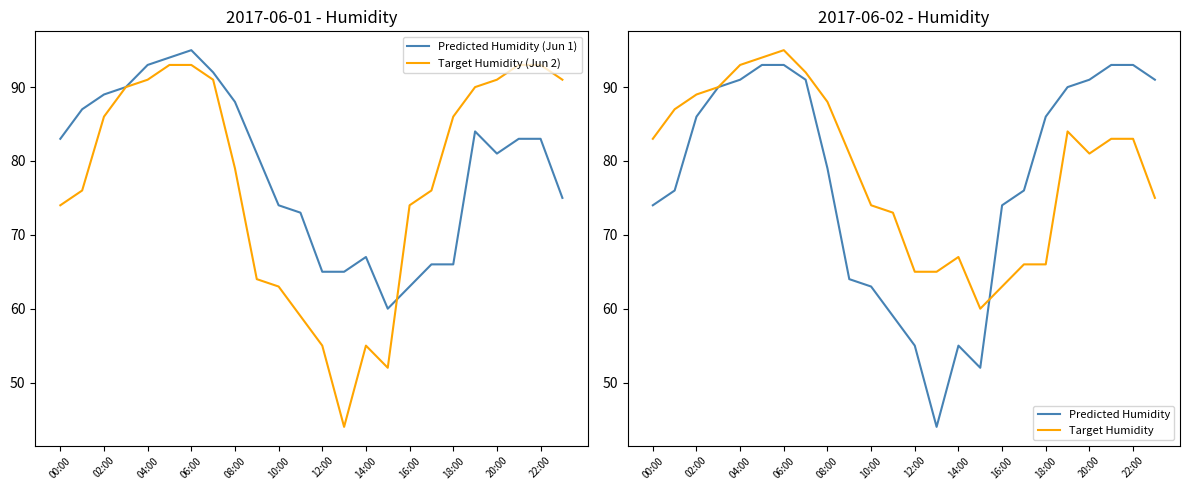

Reading left to right, list all the values displayed in this chart.

Predicted Humidity (Jun 1): 83	87	89	90	93	94	95	92	88	81	74	73	65	65	67	60	63	66	66	84	81	83	83	75
Target Humidity (Jun 2): 74	76	86	90	91	93	93	91	79	64	63	59	55	44	55	52	74	76	86	90	91	93	93	91
Predicted Humidity: 74	76	86	90	91	93	93	91	79	64	63	59	55	44	55	52	74	76	86	90	91	93	93	91
Target Humidity: 83	87	89	90	93	94	95	92	88	81	74	73	65	65	67	60	63	66	66	84	81	83	83	75